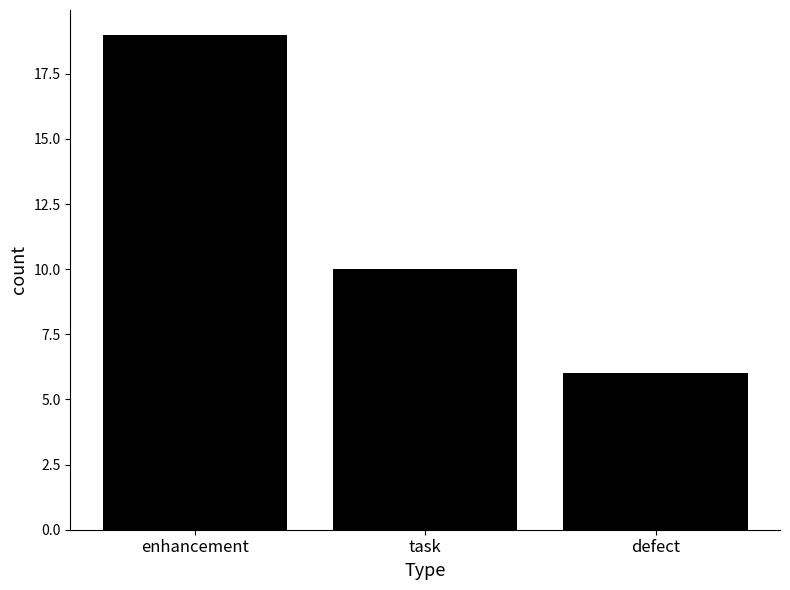

What is the change in value from enhancement to task?

-9